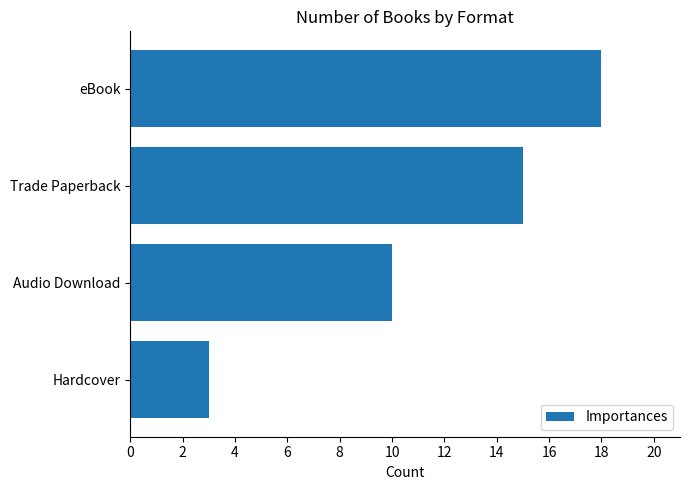

Rank the categories by value from highest to lowest.

eBook, Trade Paperback, Audio Download, Hardcover